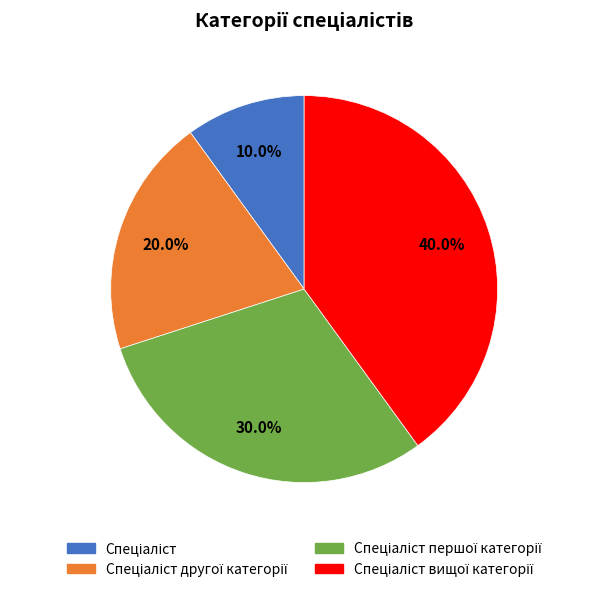

Is there any slice that represents more than half of the pie?

No